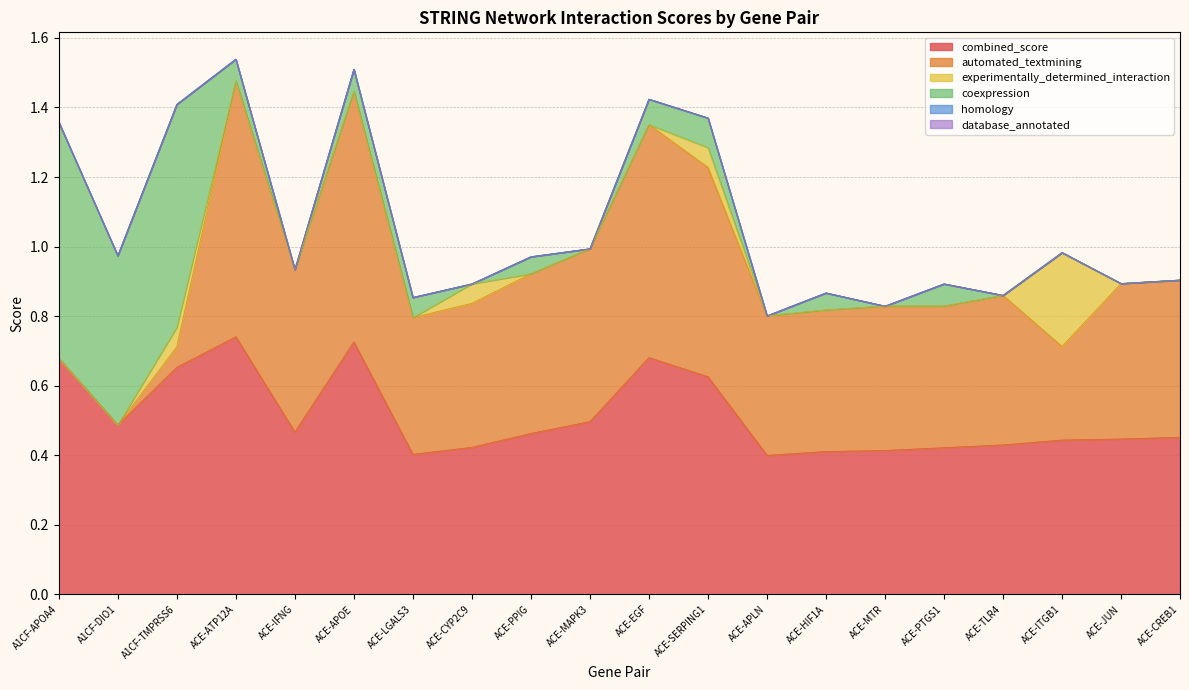

How many data points in experimentally_determined_interaction are above 0?

4